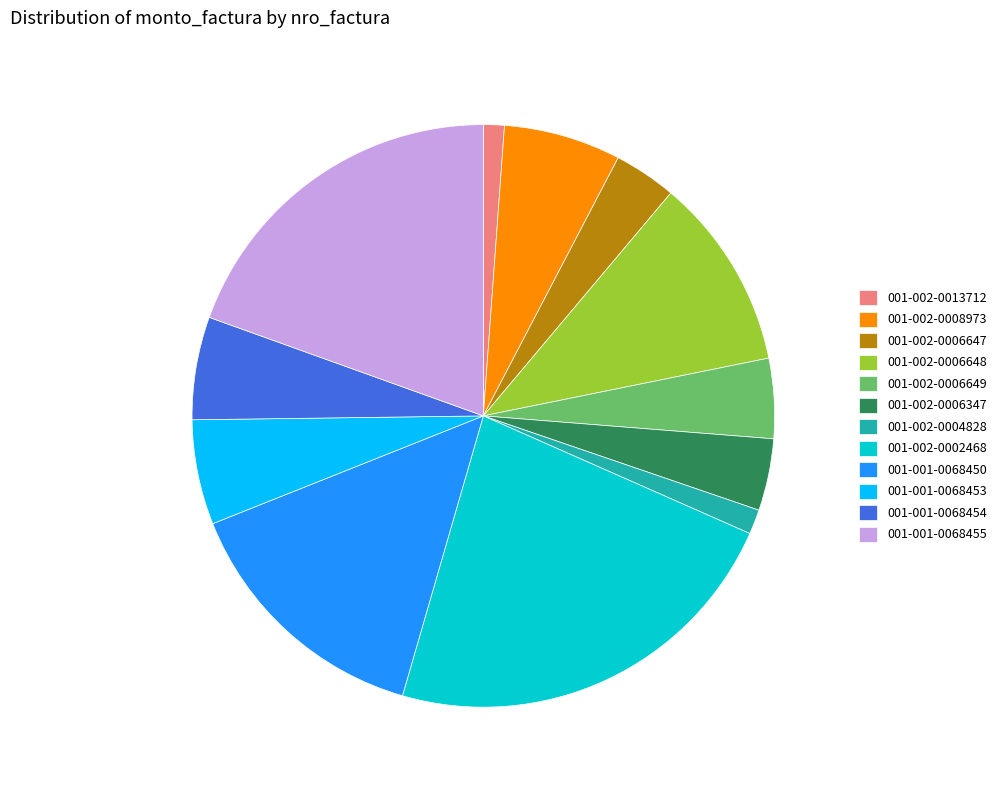

Combined, do 001-002-0002468 and 001-001-0068450 account for over 50%?

No